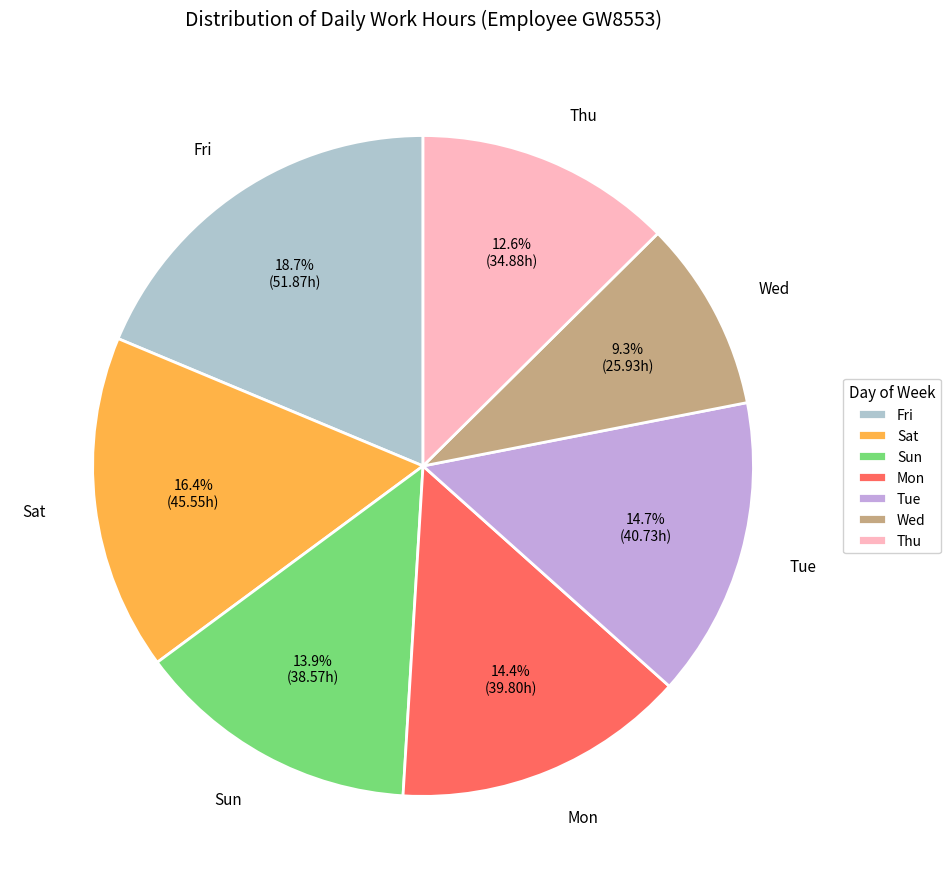

What is the smallest slice in the pie chart?

Wed